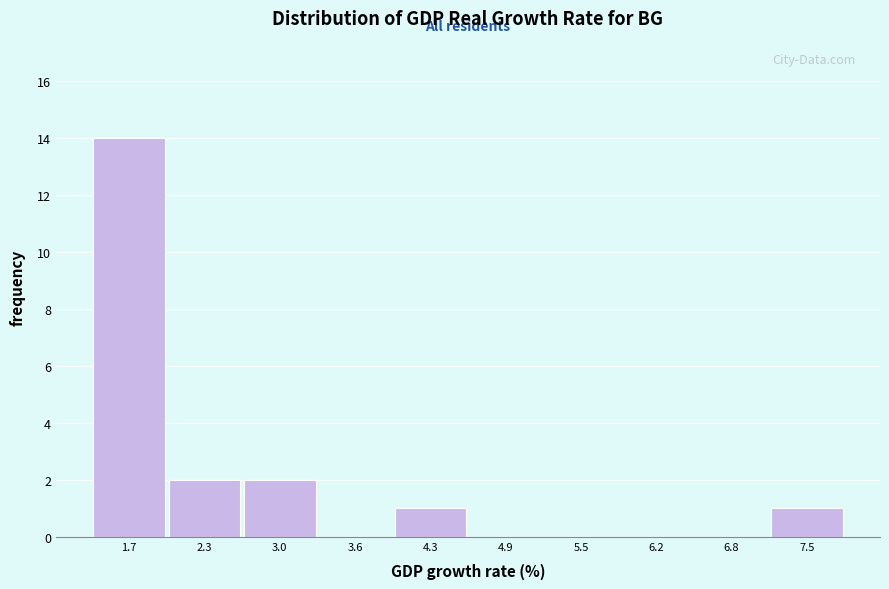

Reading left to right, transcribe this chart: for each bar, give the range it covers on the x-axis and its height. Neither the bar edges nor the heights are printed on the chart, so give them approximately, as read against the axes.

1.4 to 2.0: 14
2.0 to 2.7: 2
2.7 to 3.3: 2
3.3 to 3.9: 0
3.9 to 4.6: 1
4.6 to 5.2: 0
5.2 to 5.9: 0
5.9 to 6.5: 0
6.5 to 7.1: 0
7.1 to 7.8: 1